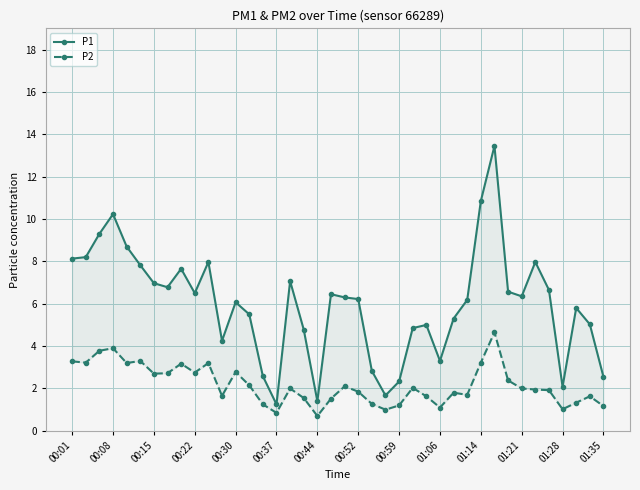

At how many categories does at least one series exceed 1?

40